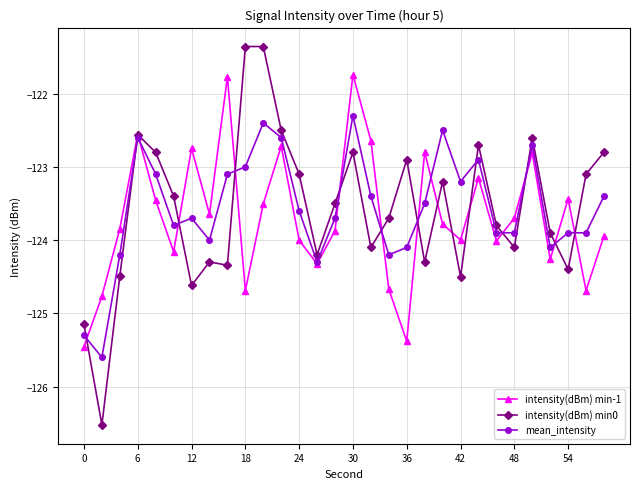

What are all the series names shown in the legend?

intensity(dBm) min-1, intensity(dBm) min0, mean_intensity